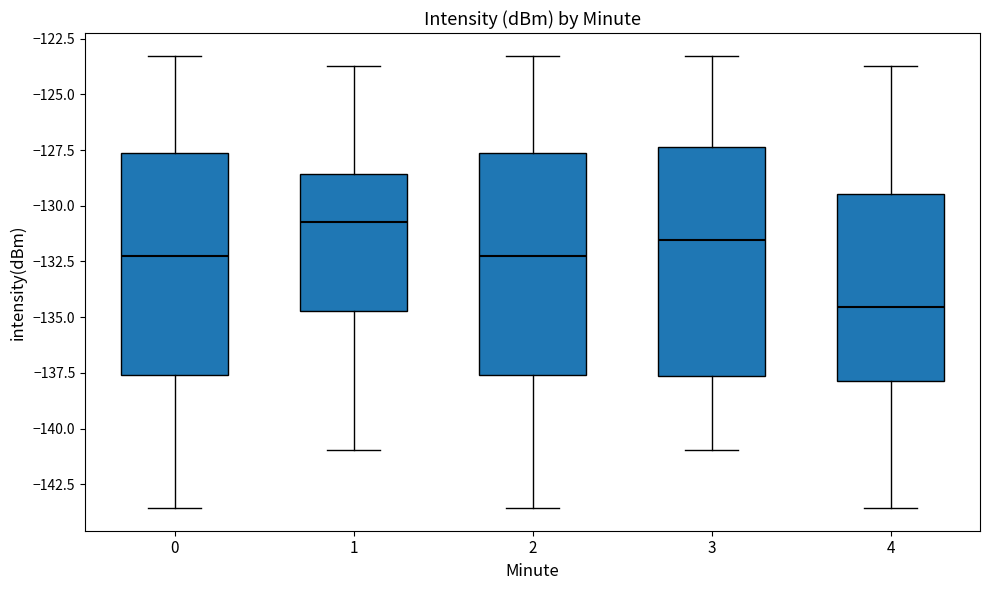

Where does the lower whisker of the box at x = 3 end on the y-axis? The values are not printed on the chart, so give them approximately, as read against the axis.

-141.0